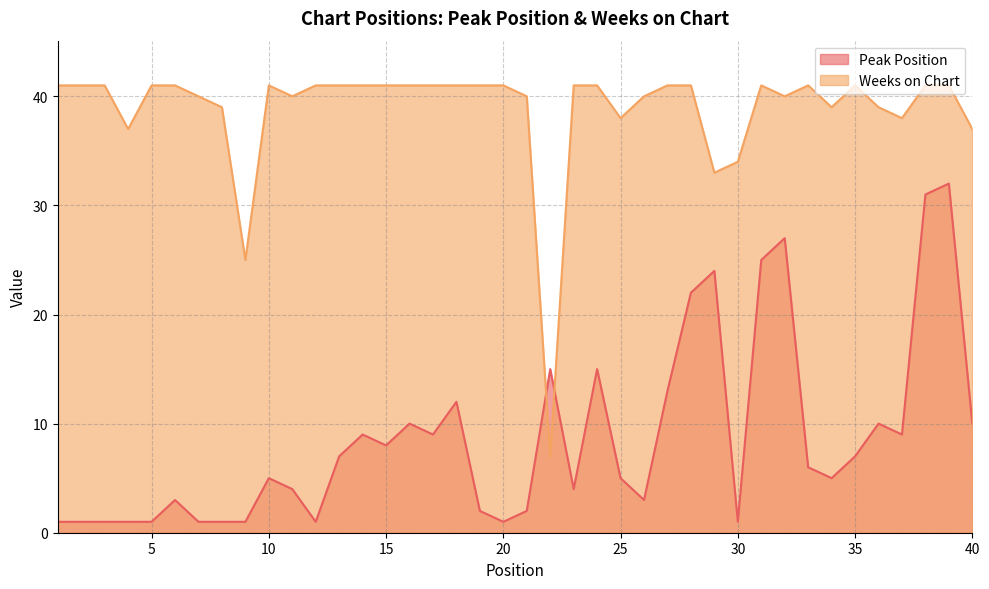

What is the difference between the maximum and minimum values in the Weeks on Chart series?

34